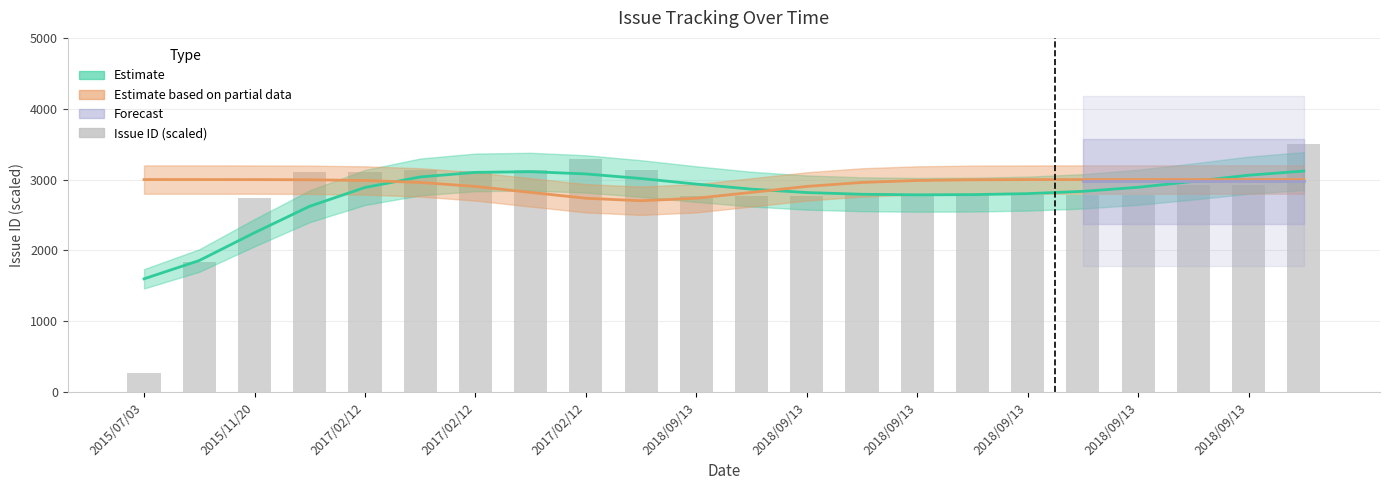

Which category has the highest value across all series?

21